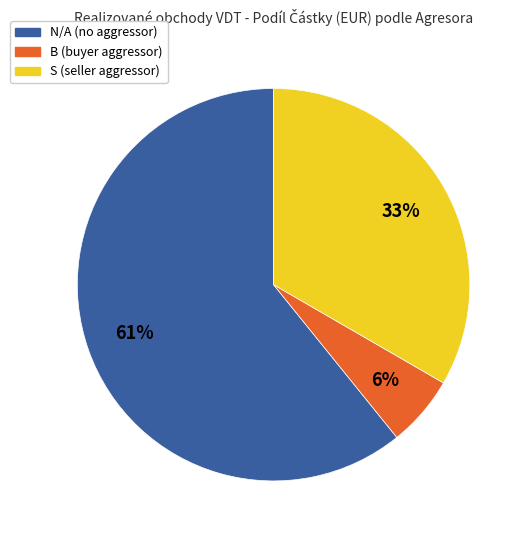

The N/A slice represents 52% of the pie. True or false?

False